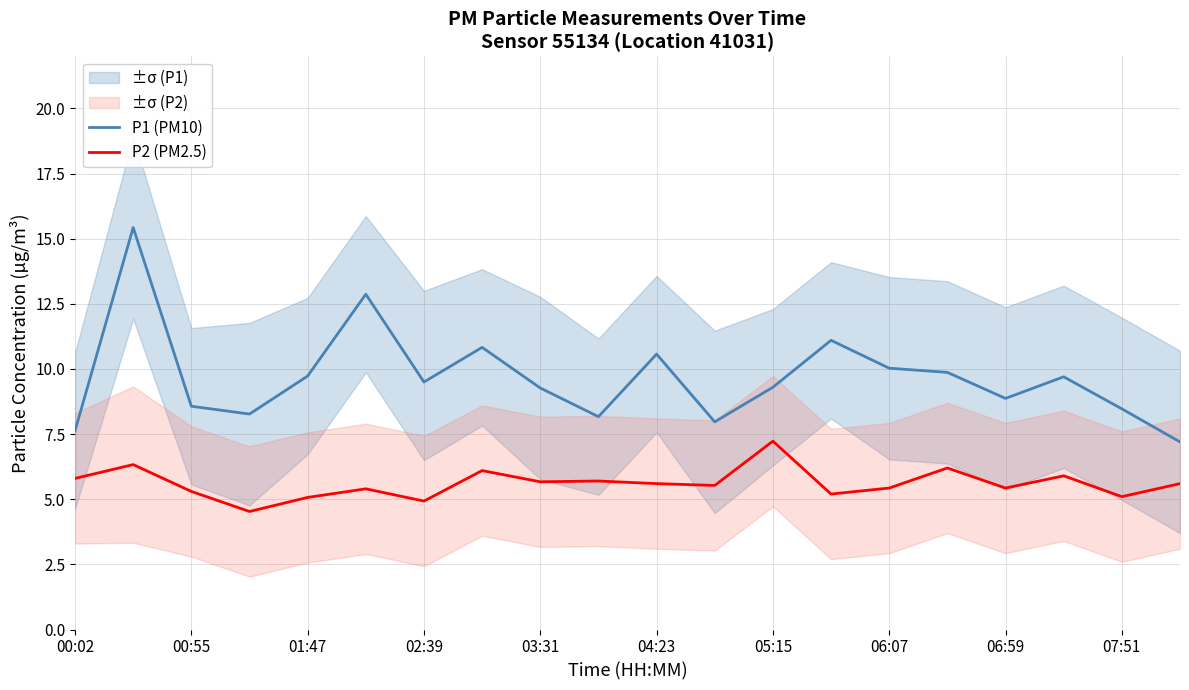

What is the sum of all P2 (PM2.5) values?

112.0